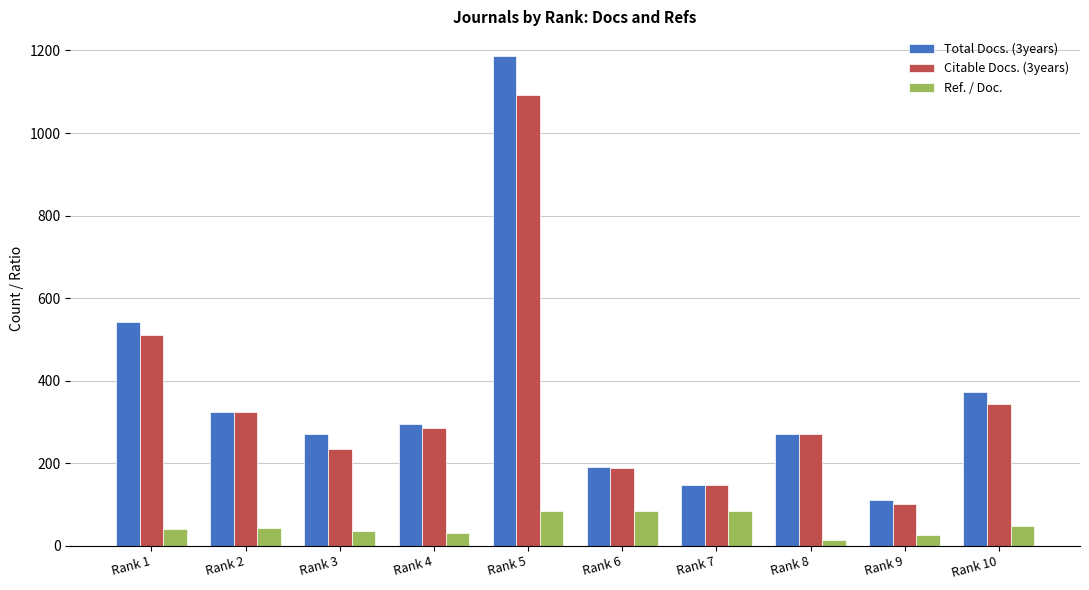

Rank the series by their maximum value, from highest to lowest.

Total Docs. (3years), Citable Docs. (3years), Ref. / Doc.